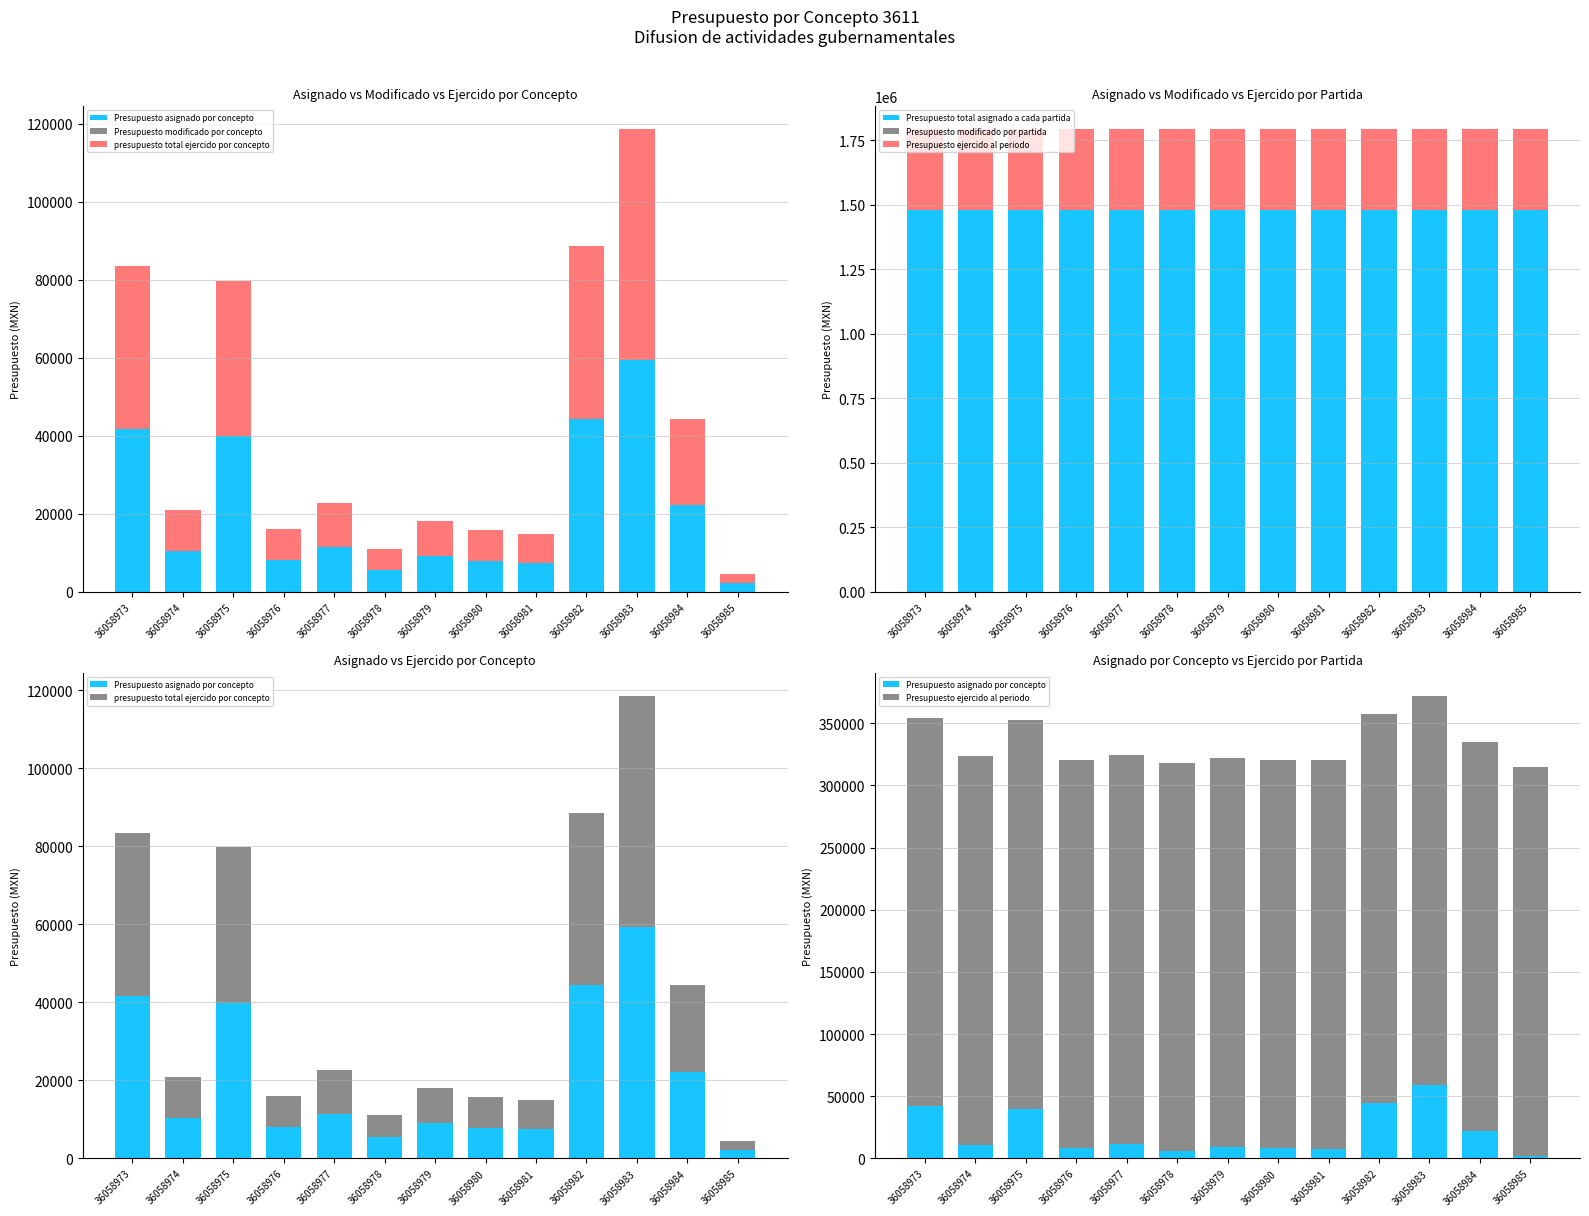

Are the bars horizontal?

No